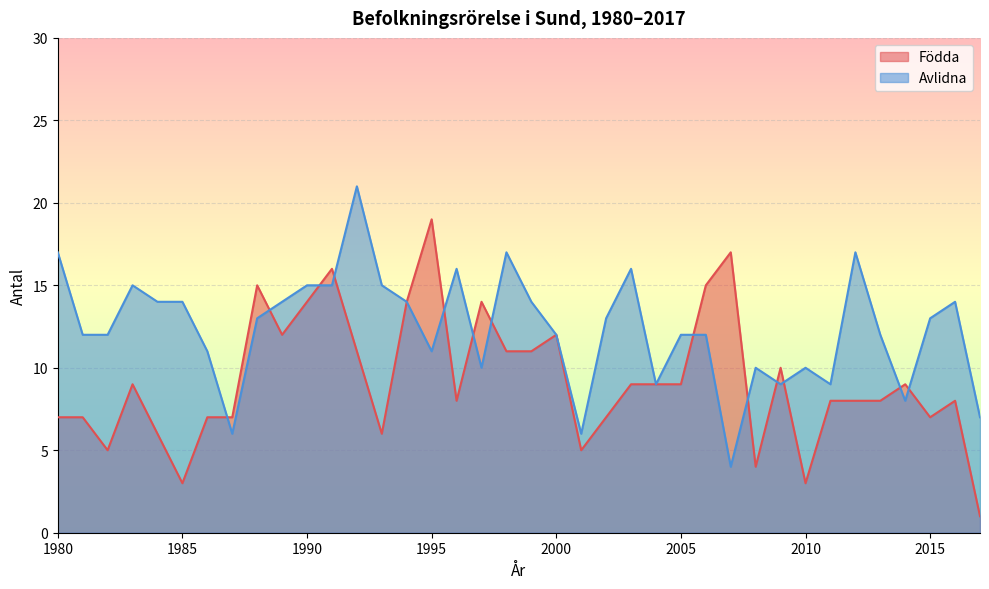

At how many categories does at least one series exceed 20?

1